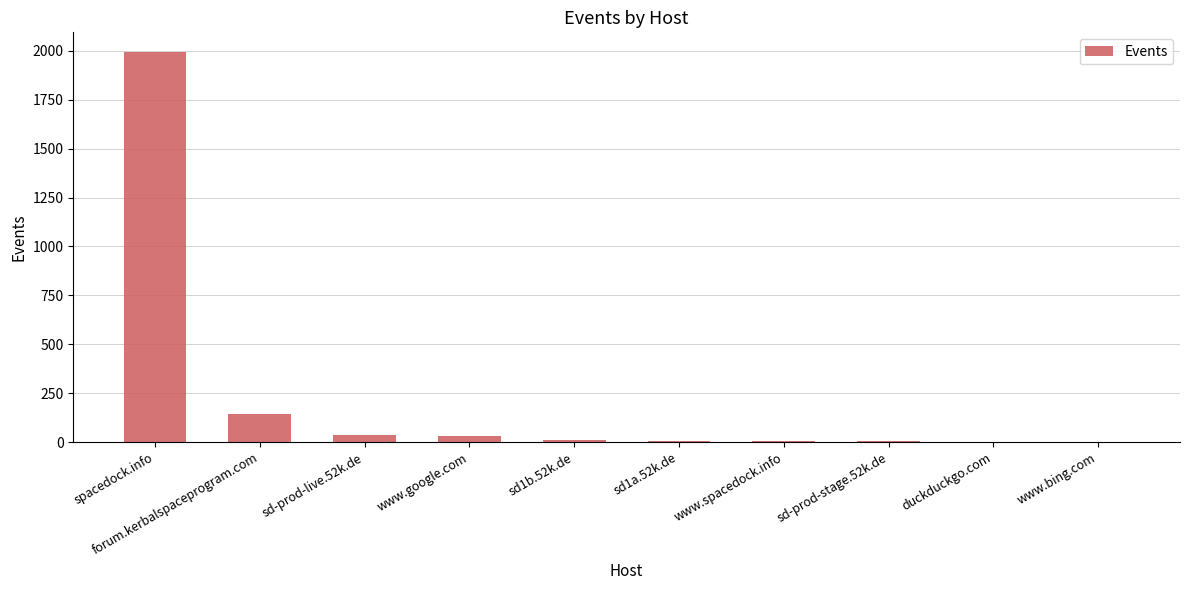

What is the sum of all values?

2244